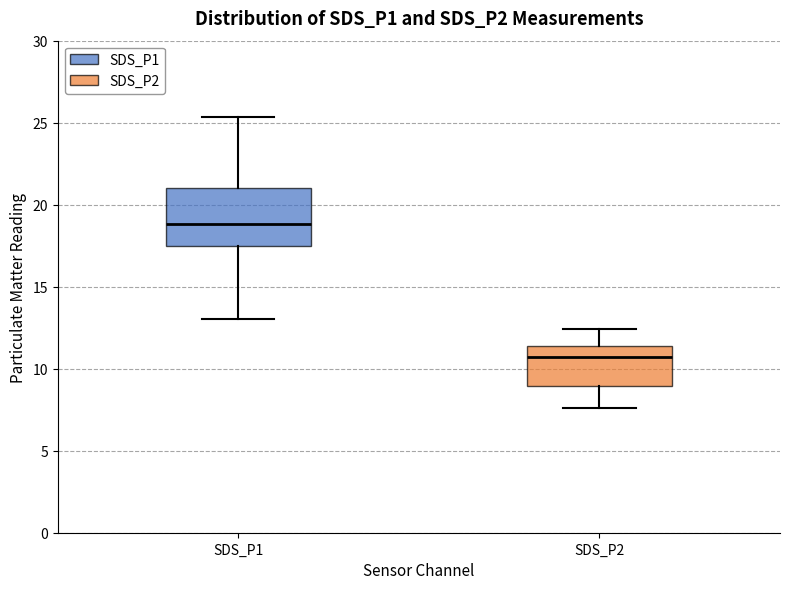

Comparing the boxes themselves (not the whiskers), which one is the tallest?

SDS_P1